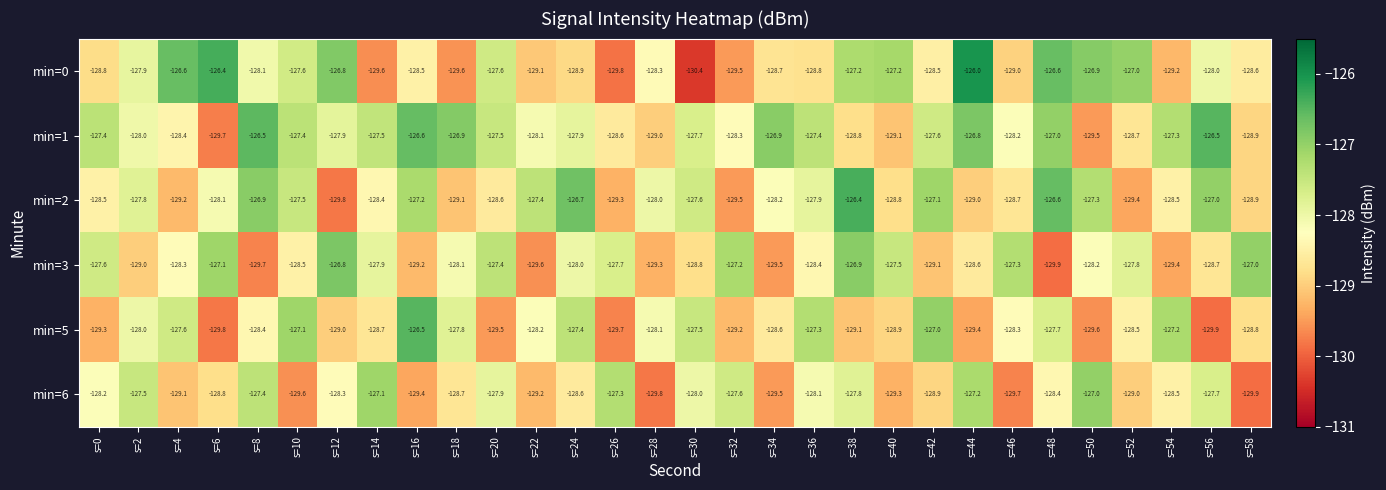

At s=14, list the series in order from largest to smallest.

min=6, min=1, min=3, min=2, min=5, min=0